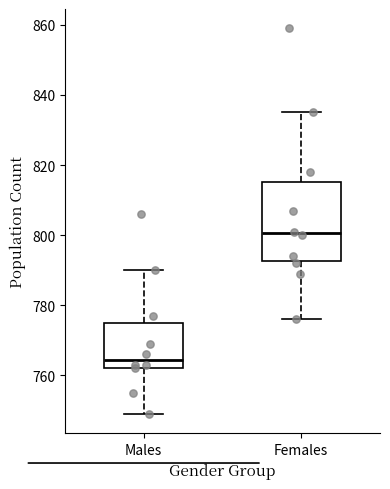

Where does the median line of the box for Males sit on the y-axis? The values are not printed on the chart, so give them approximately, as read against the axis.

764